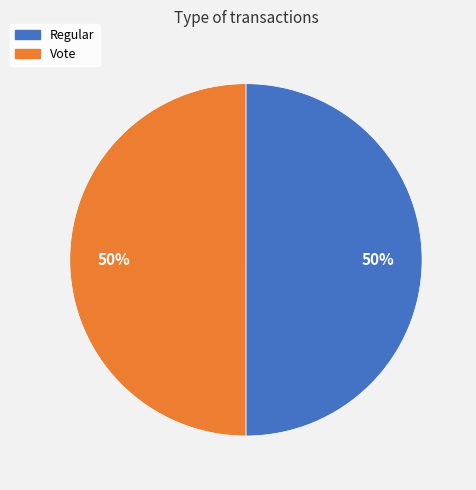

Approximately how many times larger is the value at Regular compared to Vote?

1.0